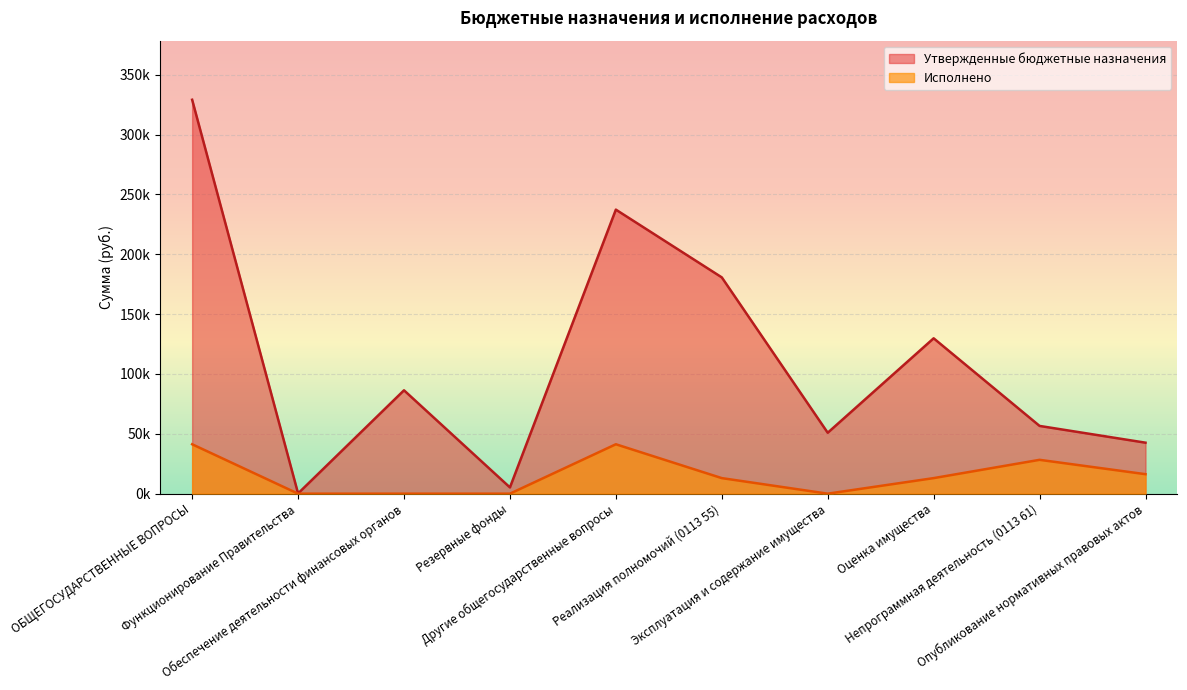

How many interior local peaks does the Исполнено series have?

2